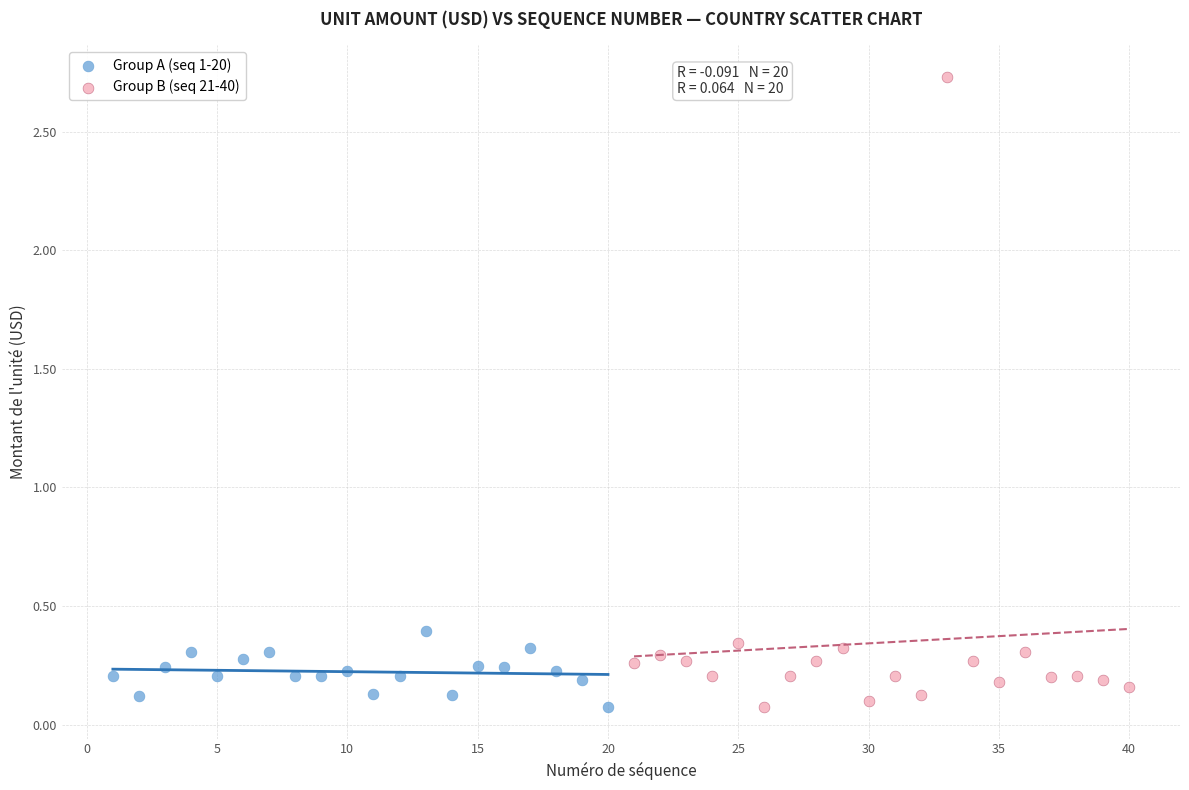

What are all the series names shown in the legend?

Group A (seq 1-20), Group B (seq 21-40)